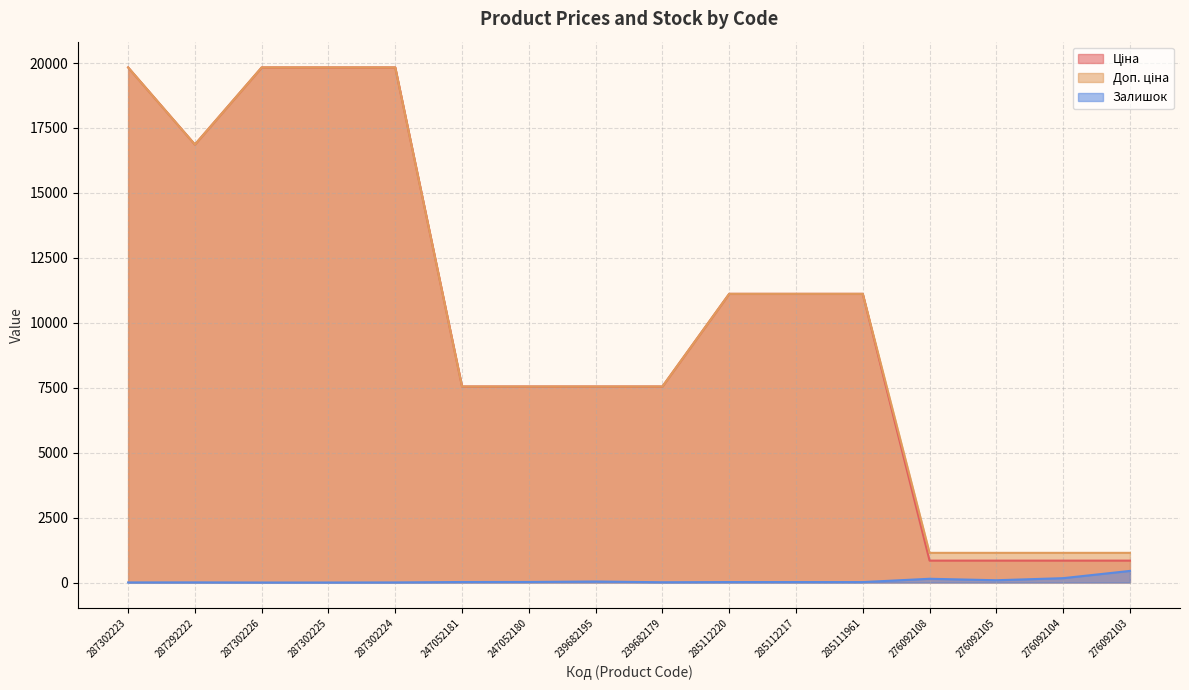

What is the label of the 10th point from the right?

247052180